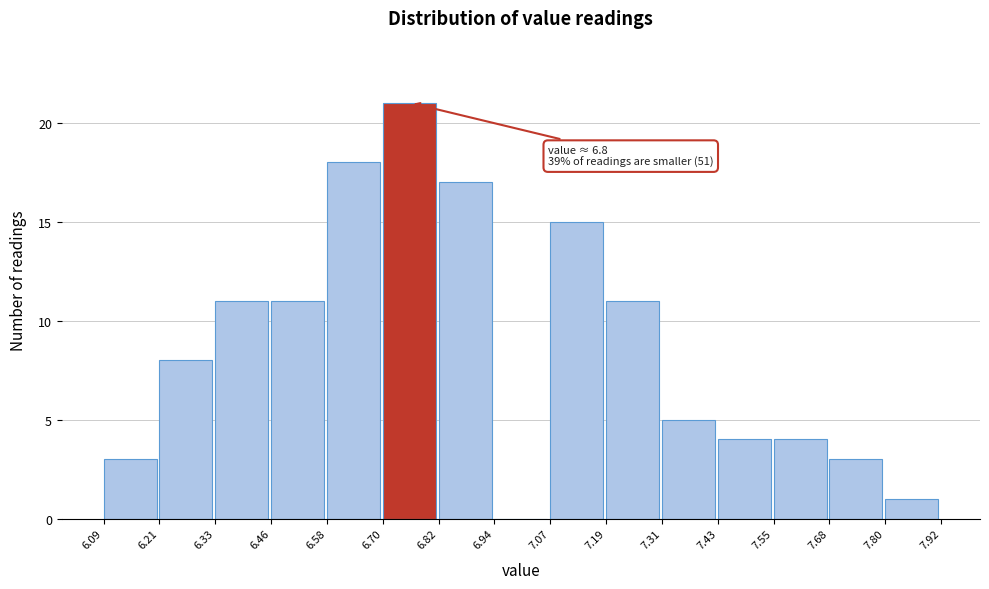

Over which range of the x-axis is the bar tallest?

6.70 to 6.82